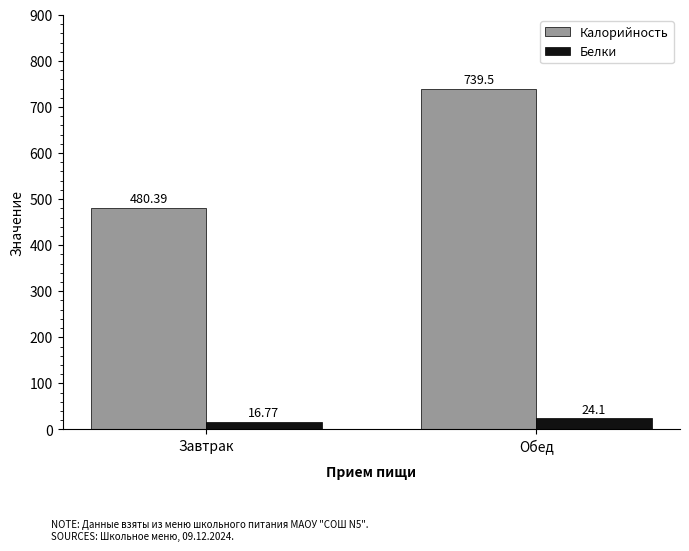

List the labels in order of Калорийность value, largest first.

Обед, Завтрак